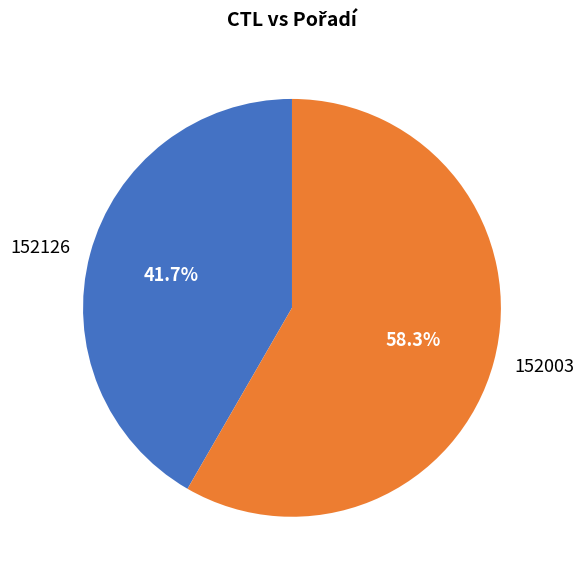

Do 152126 and 152003 together represent more than half of the pie?

Yes